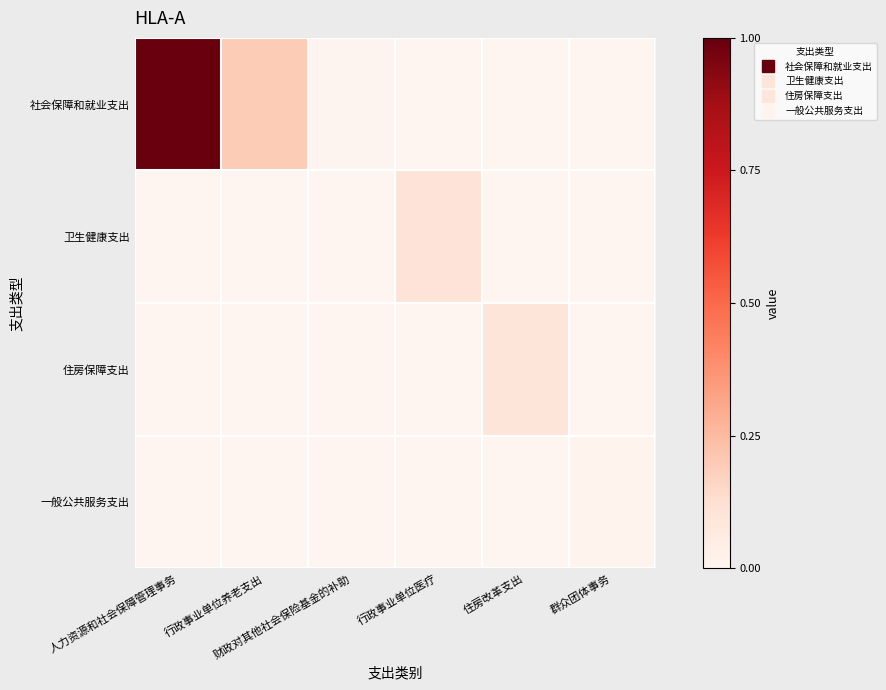

Reading right to left, transcribe all the data shown in this chart.

社会保障和就业支出: 群众团体事务=0.0	住房改革支出=0.0	行政事业单位医疗=0.0	财政对其他社会保险基金的补助=1.0	行政事业单位养老支出=25.9	人力资源和社会保障管理事务=134.5
卫生健康支出: 群众团体事务=0.0	住房改革支出=0.0	行政事业单位医疗=13.2	财政对其他社会保险基金的补助=0.0	行政事业单位养老支出=0.0	人力资源和社会保障管理事务=0.0
住房保障支出: 群众团体事务=0.0	住房改革支出=12.3	行政事业单位医疗=0.0	财政对其他社会保险基金的补助=0.0	行政事业单位养老支出=0.0	人力资源和社会保障管理事务=0.0
一般公共服务支出: 群众团体事务=1.7	住房改革支出=0.0	行政事业单位医疗=0.0	财政对其他社会保险基金的补助=0.0	行政事业单位养老支出=0.0	人力资源和社会保障管理事务=0.0